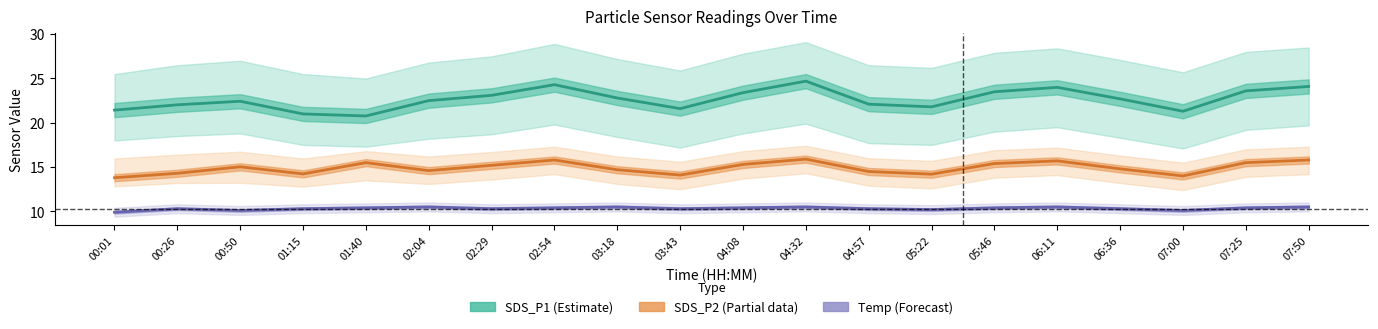

What is the value of the Temp (Forecast) point at the 16th from the left?

10.5